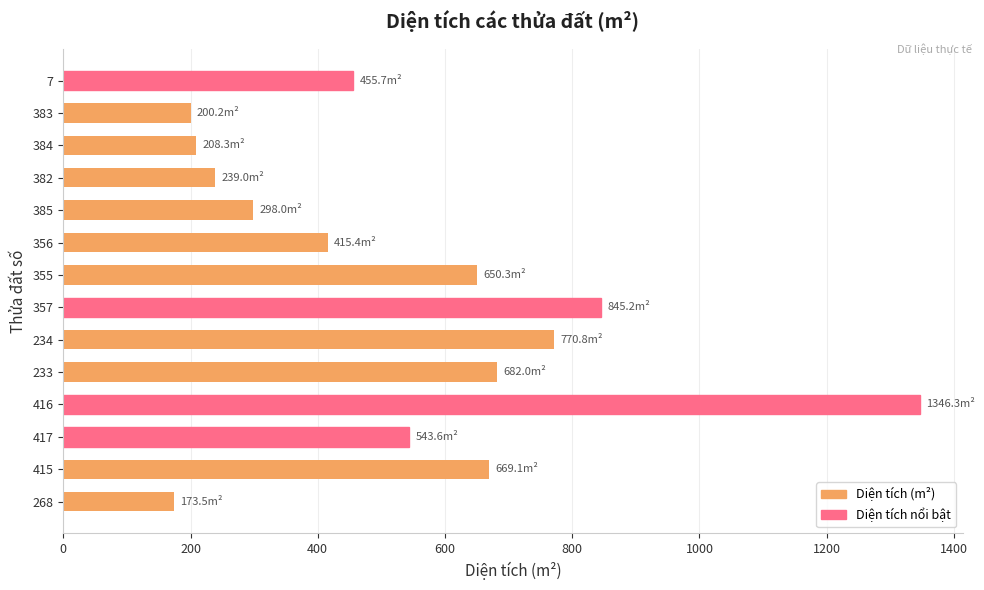

Reading bottom to top, transcribe all the data shown in this chart.

268=173.5	415=669.1	417=543.6	416=1346.3	233=682.0	234=770.8	357=845.2	355=650.3	356=415.4	385=298.0	382=239.0	384=208.3	383=200.2	7=455.7